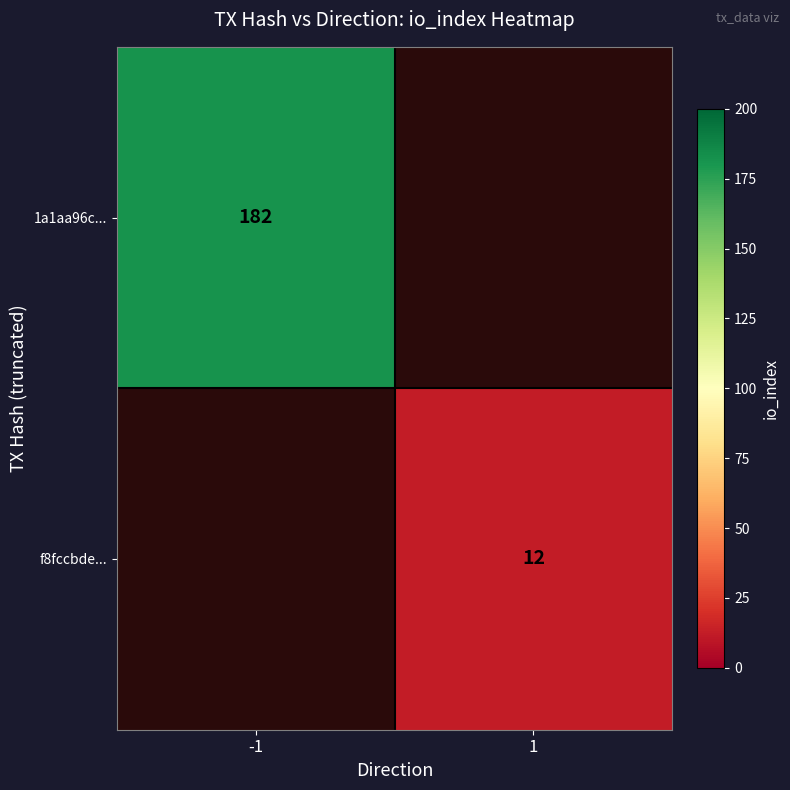

Which has a higher value, 1 or -1?

-1